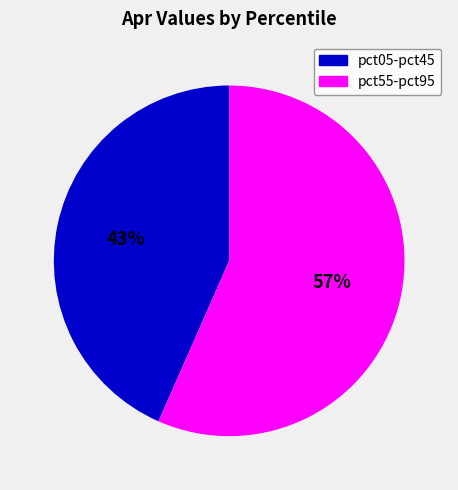

How many slices are in this pie chart?

2